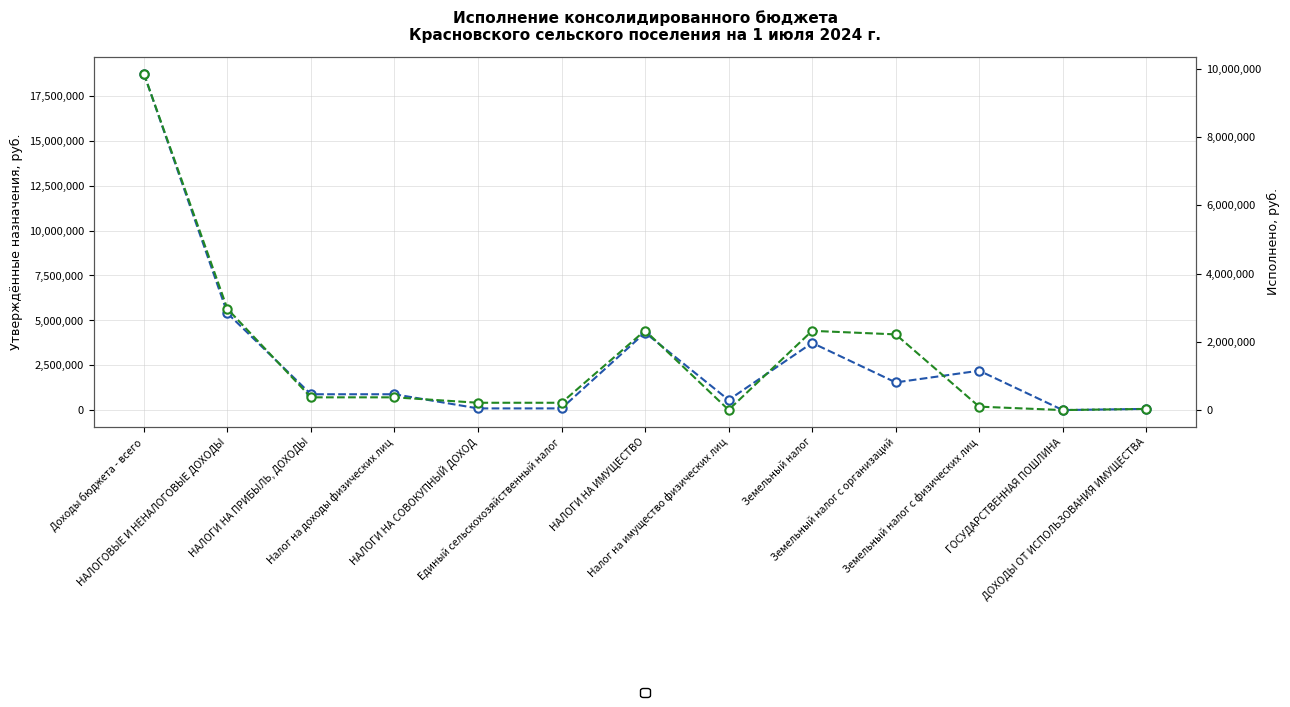

What is the difference between the second highest and second lowest values in the Исполнено (консолидированный бюджет) series?

2960113.1